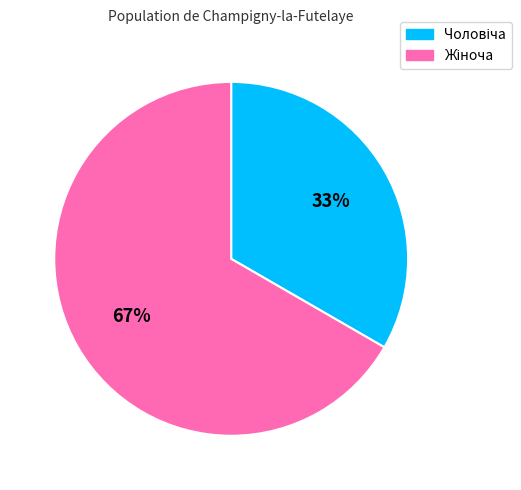

To the nearest percent, what is the average slice percentage?

50%